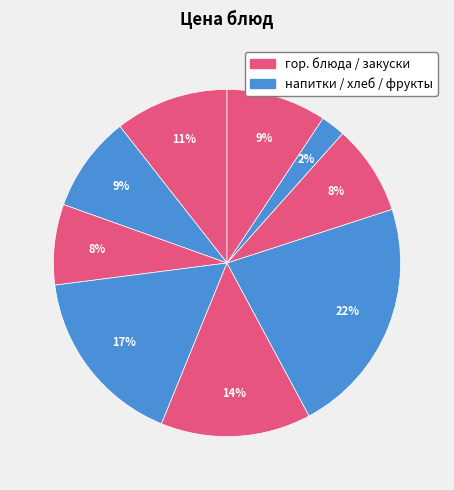

Count the number of slices in the pie.

9